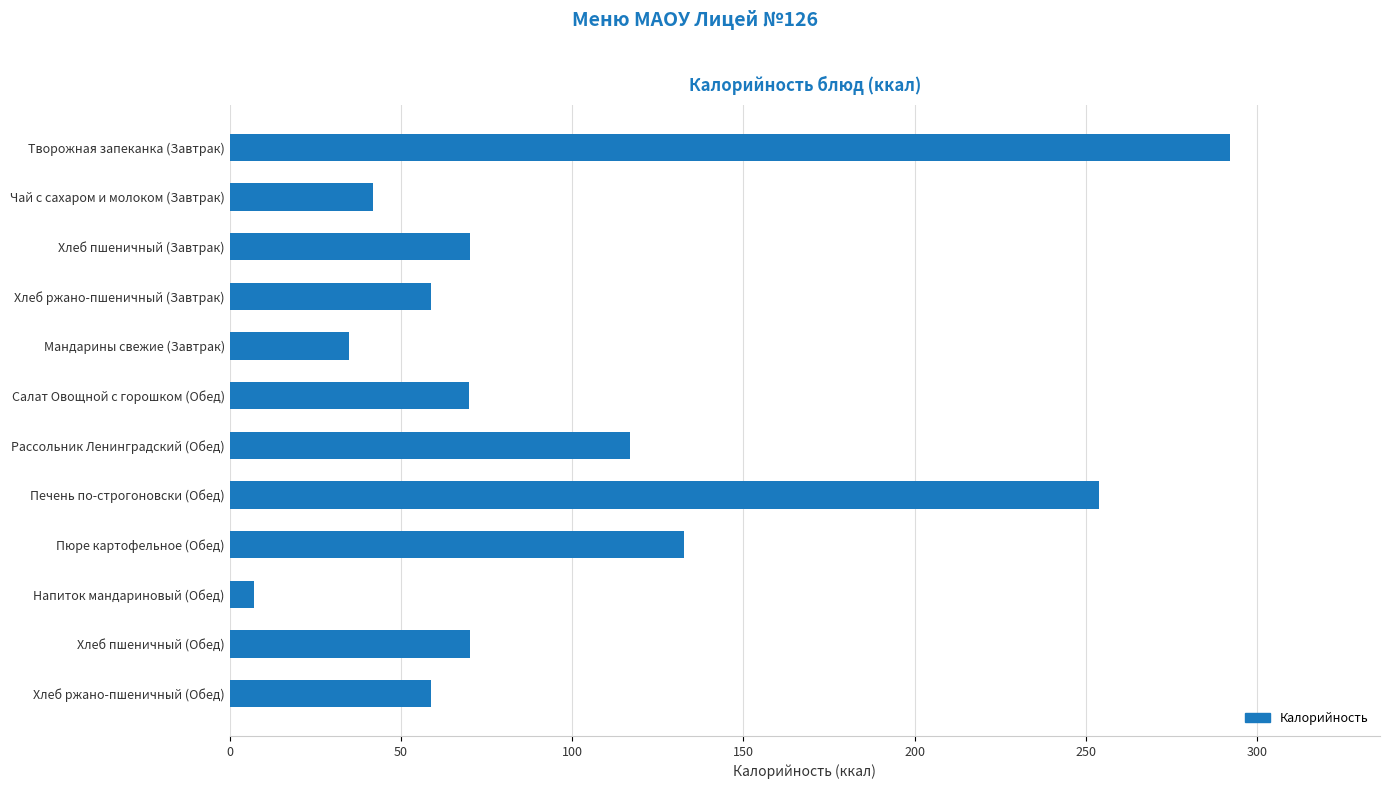

Which has a higher value, Салат Овощной с горошком (Обед) or Хлеб ржано-пшеничный (Обед)?

Салат Овощной с горошком (Обед)